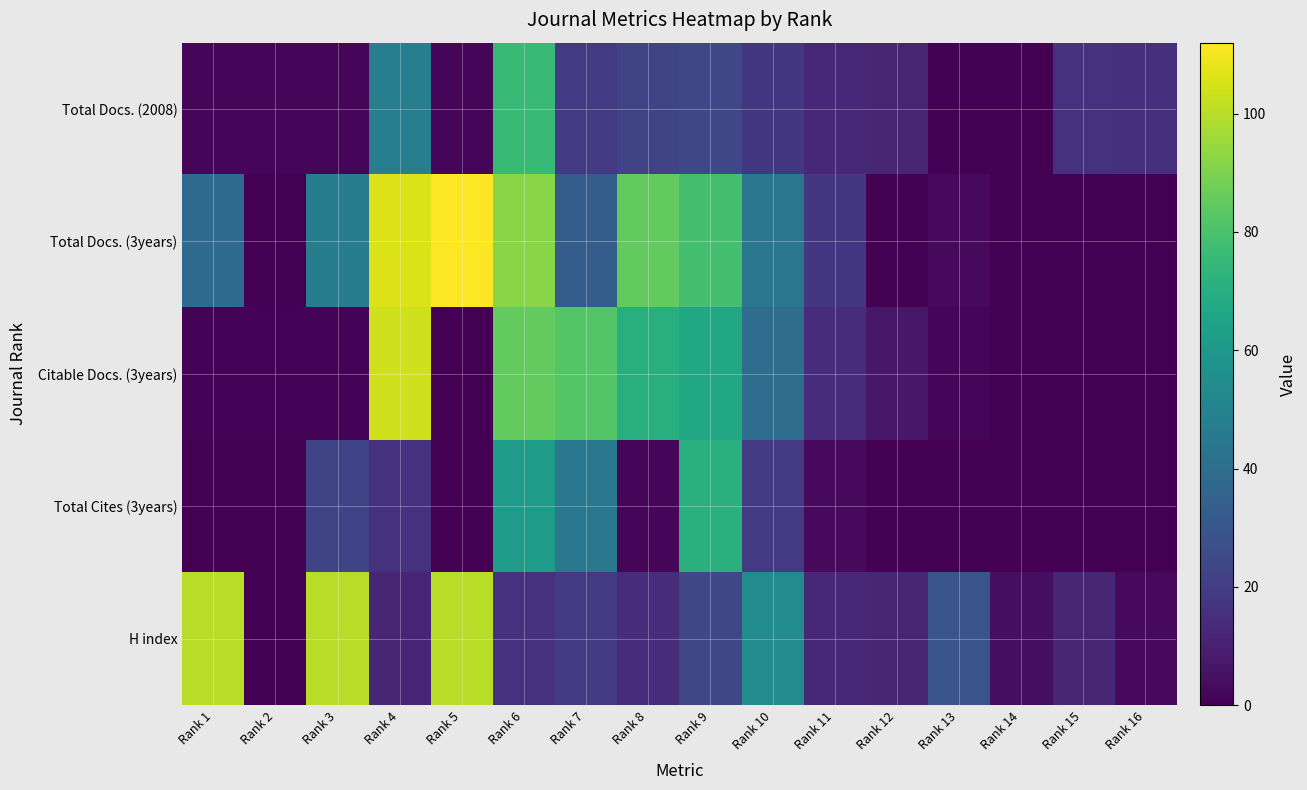

Reading left to right, what are all the values shown in this chart?

Total Docs. (2008): Rank 1=2	Rank 2=2	Rank 3=2	Rank 4=48	Rank 5=2	Rank 6=76	Rank 7=19	Rank 8=23	Rank 9=24	Rank 10=18	Rank 11=13	Rank 12=12	Rank 13=0	Rank 14=0	Rank 15=16	Rank 16=15
Total Docs. (3years): Rank 1=39	Rank 2=0	Rank 3=47	Rank 4=106	Rank 5=112	Rank 6=92	Rank 7=33	Rank 8=85	Rank 9=79	Rank 10=44	Rank 11=18	Rank 12=0	Rank 13=3	Rank 14=0	Rank 15=0	Rank 16=0
Citable Docs. (3years): Rank 1=1	Rank 2=1	Rank 3=1	Rank 4=104	Rank 5=0	Rank 6=85	Rank 7=82	Rank 8=70	Rank 9=67	Rank 10=40	Rank 11=14	Rank 12=7	Rank 13=2	Rank 14=0	Rank 15=0	Rank 16=0
Total Cites (3years): Rank 1=0	Rank 2=0	Rank 3=23	Rank 4=16	Rank 5=0	Rank 6=62	Rank 7=45	Rank 8=2	Rank 9=71	Rank 10=19	Rank 11=3	Rank 12=0	Rank 13=0	Rank 14=0	Rank 15=0	Rank 16=0
H index: Rank 1=100	Rank 2=0	Rank 3=100	Rank 4=12	Rank 5=100	Rank 6=16	Rank 7=19	Rank 8=14	Rank 9=24	Rank 10=54	Rank 11=13	Rank 12=12	Rank 13=29	Rank 14=4	Rank 15=12	Rank 16=3